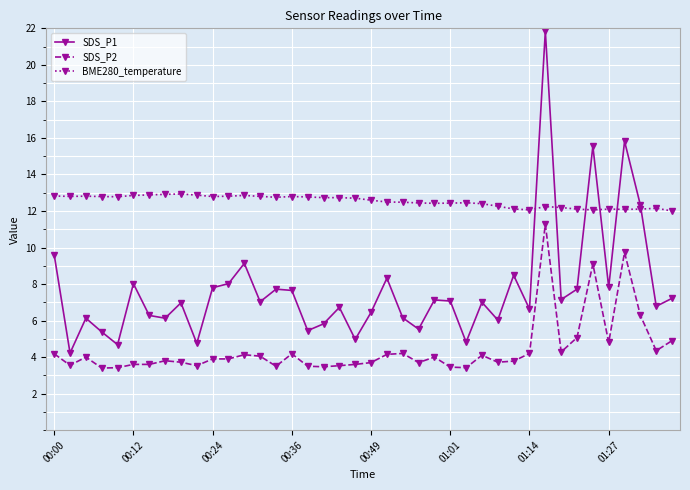

Which series has the largest range (max minus min)?

SDS_P1